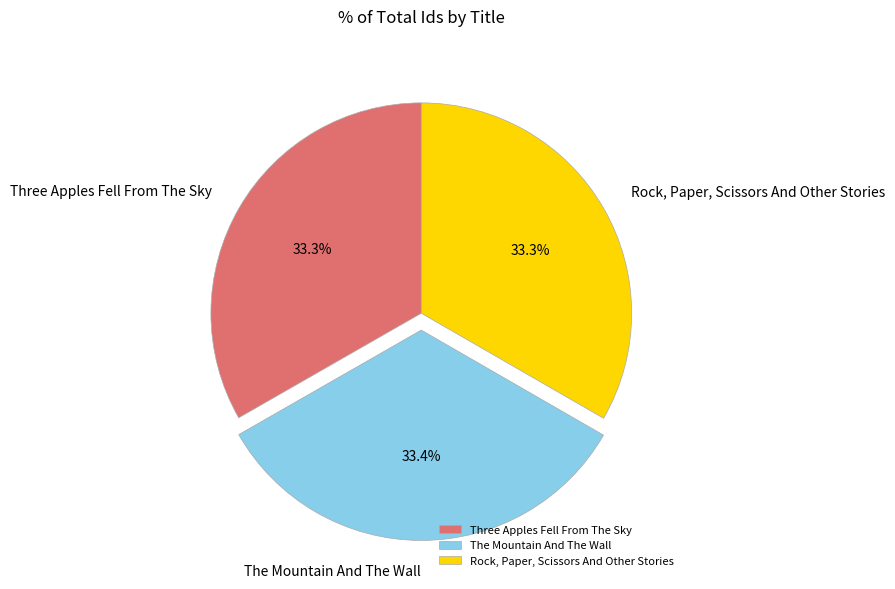

Is the sum of Three Apples Fell From The Sky and The Mountain And The Wall greater than half?

Yes